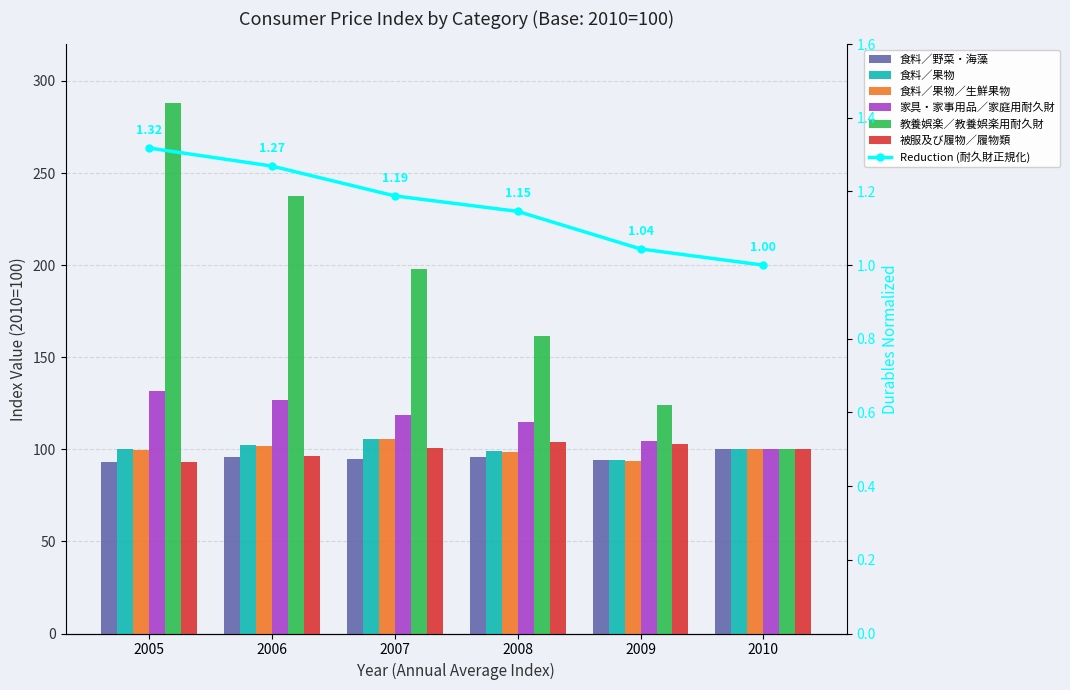

Is the value of 食料／野菜・海藻 at 2007 greater than the value of 食料／果物／生鮮果物 at 2007?

No